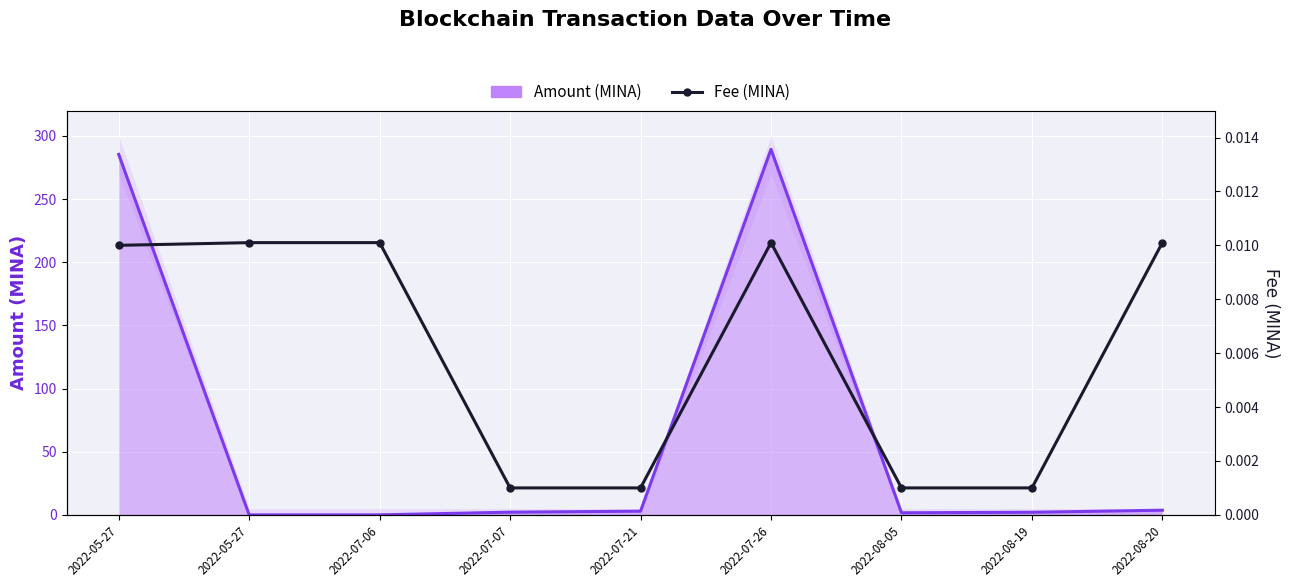

True or false: Amount (MINA) has more than 1 interior local peaks.

False